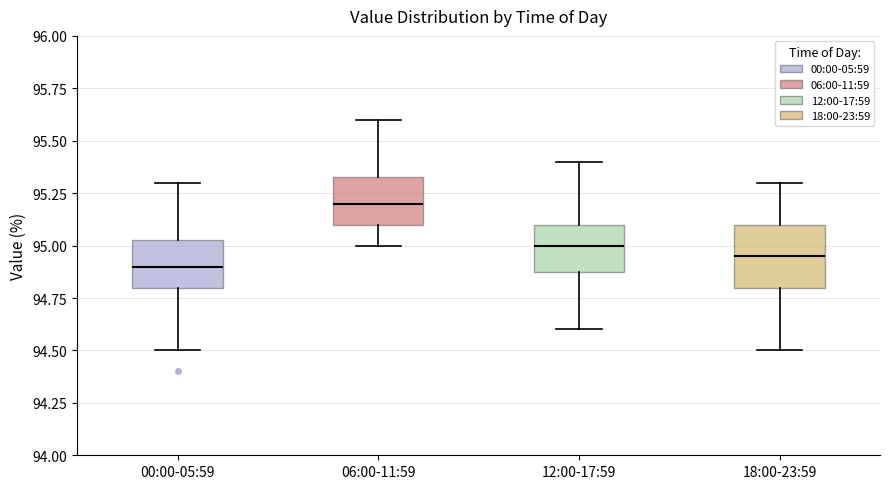

Comparing the boxes themselves (not the whiskers), which one is the tallest?

18:00-23:59